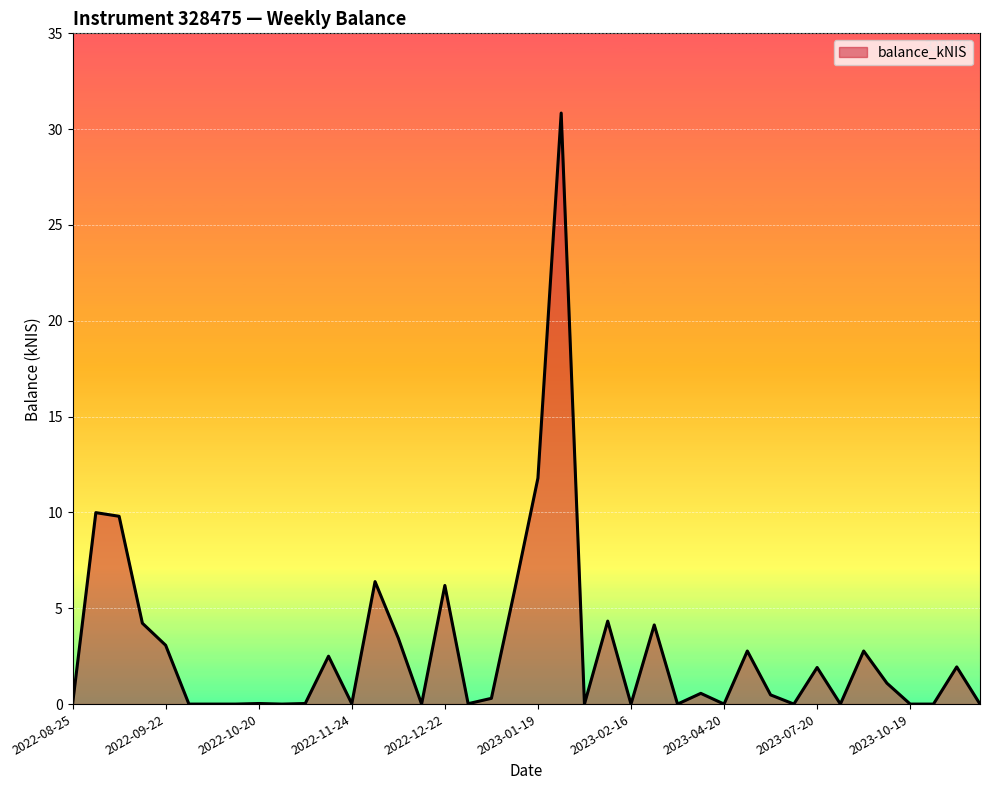

How many lines are shown in the chart?

1